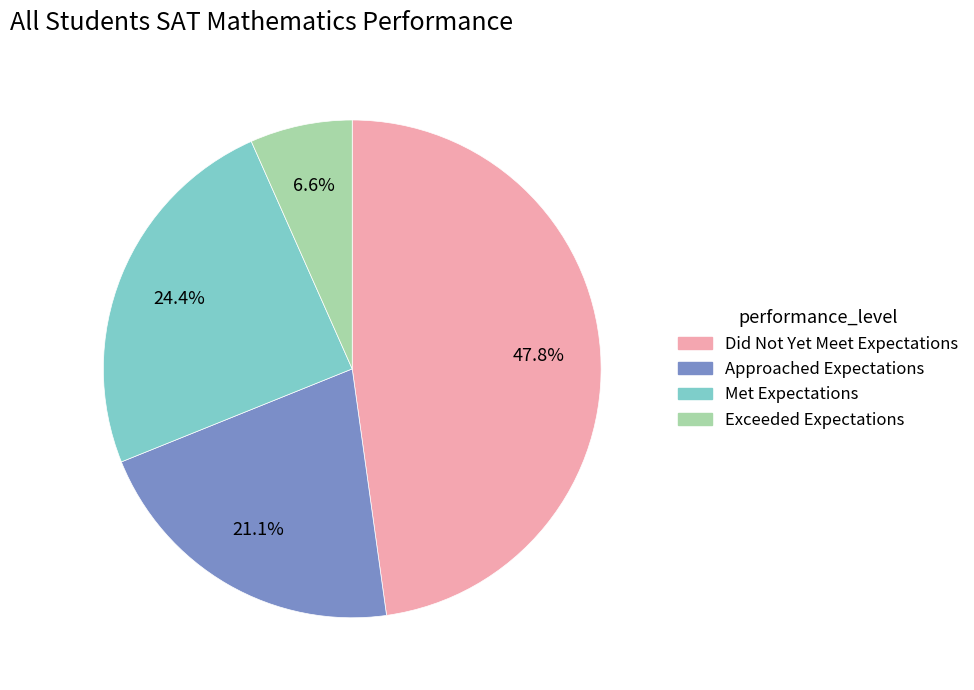

The Exceeded Expectations slice represents 7% of the pie. True or false?

True